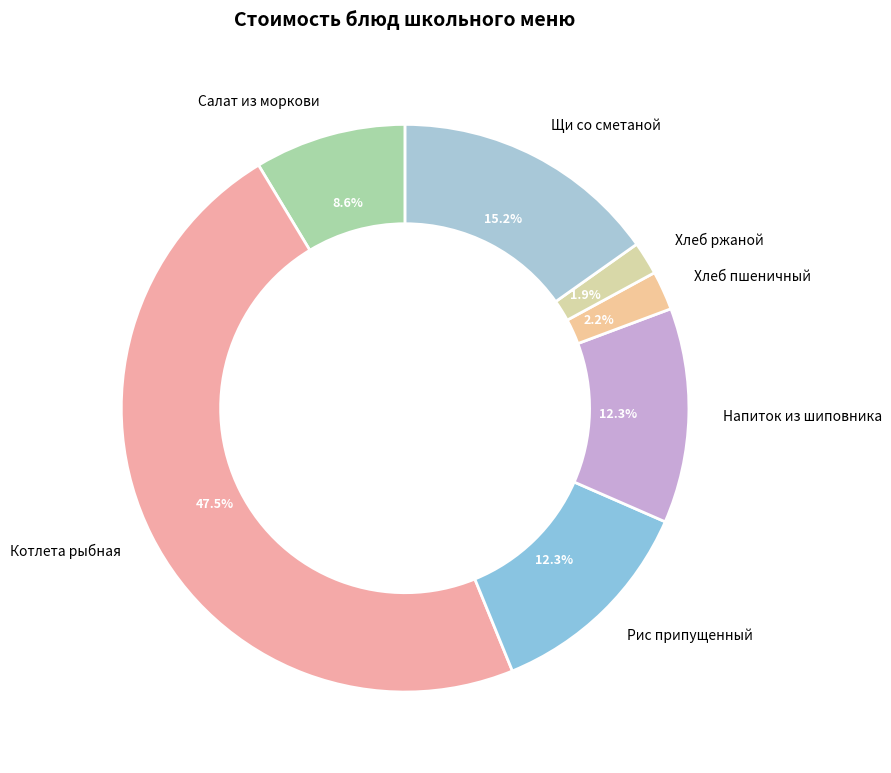

Rank the categories by value from lowest to highest.

Хлеб ржаной, Хлеб пшеничный, Салат из моркови, Напиток из шиповника, Рис припущенный, Щи со сметаной, Котлета рыбная